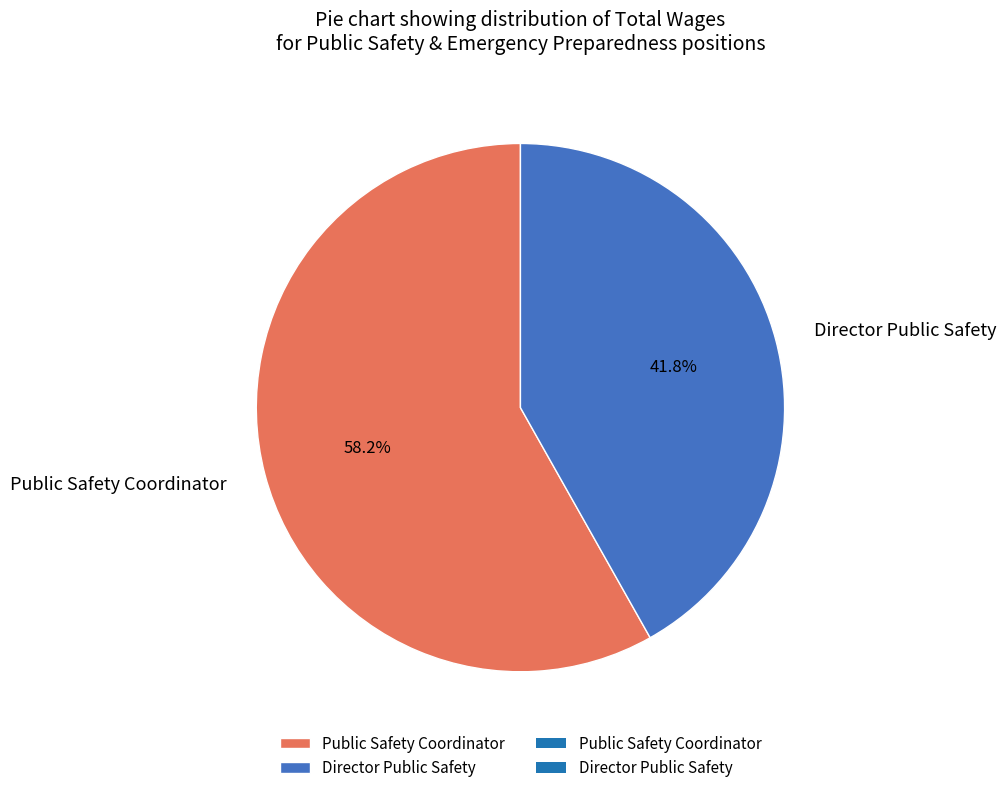

To the nearest percent, what percentage of the pie is Director Public Safety?

42%